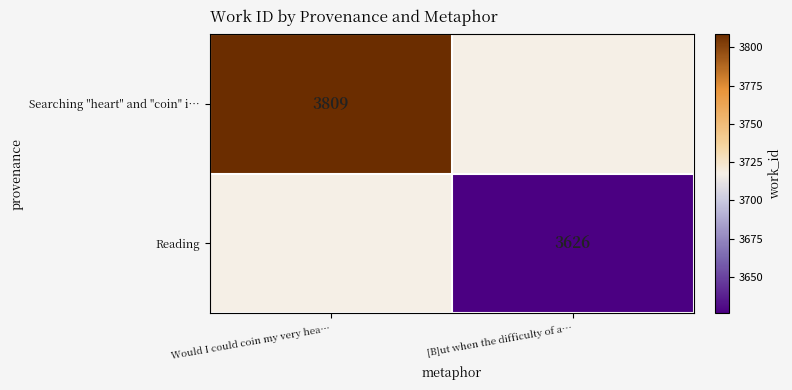

What is the greatest value displayed?

3809.0